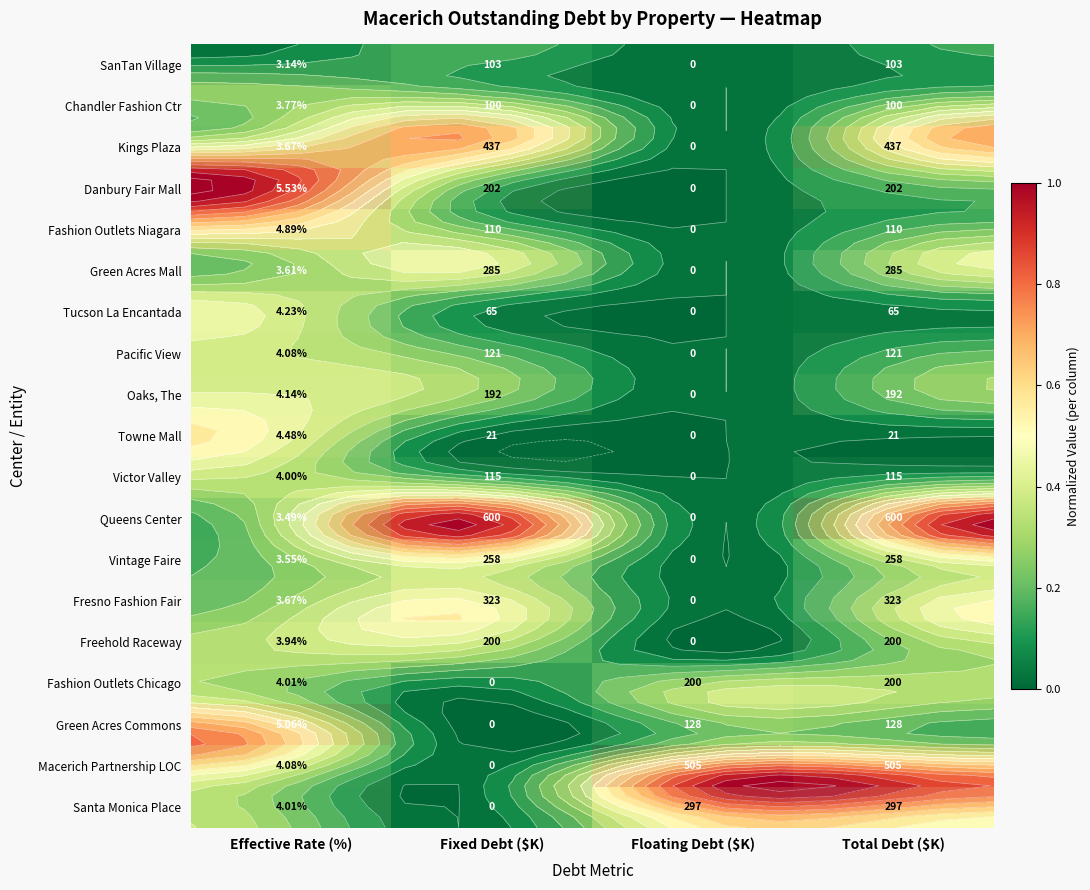

At how many categories does at least one series exceed 0?

4